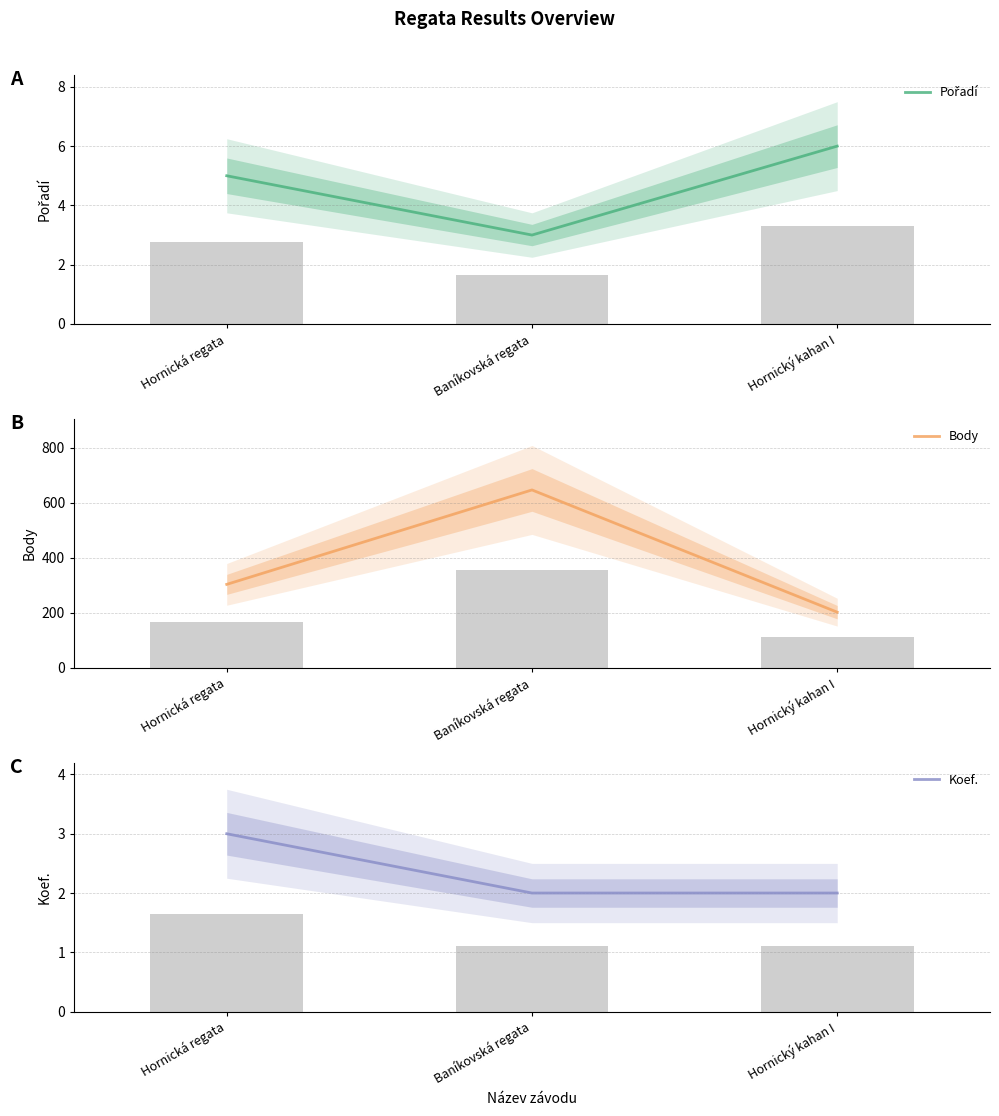

At which label does Body first exceed 303?

Baníkovská regata